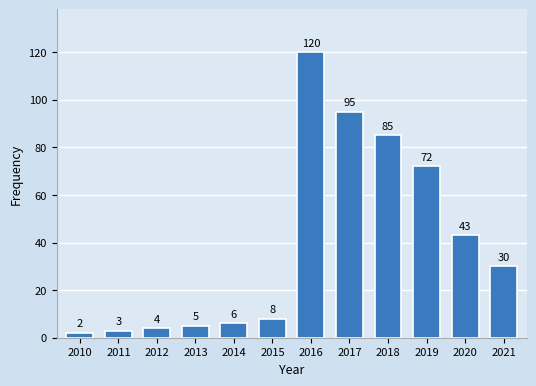

Reading left to right, list all the values displayed in this chart.

2010=2	2011=3	2012=4	2013=5	2014=6	2015=8	2016=120	2017=95	2018=85	2019=72	2020=43	2021=30